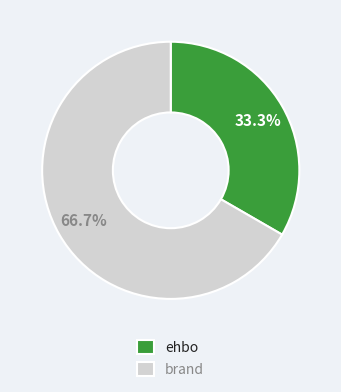

Rank the categories by value from lowest to highest.

ehbo, brand